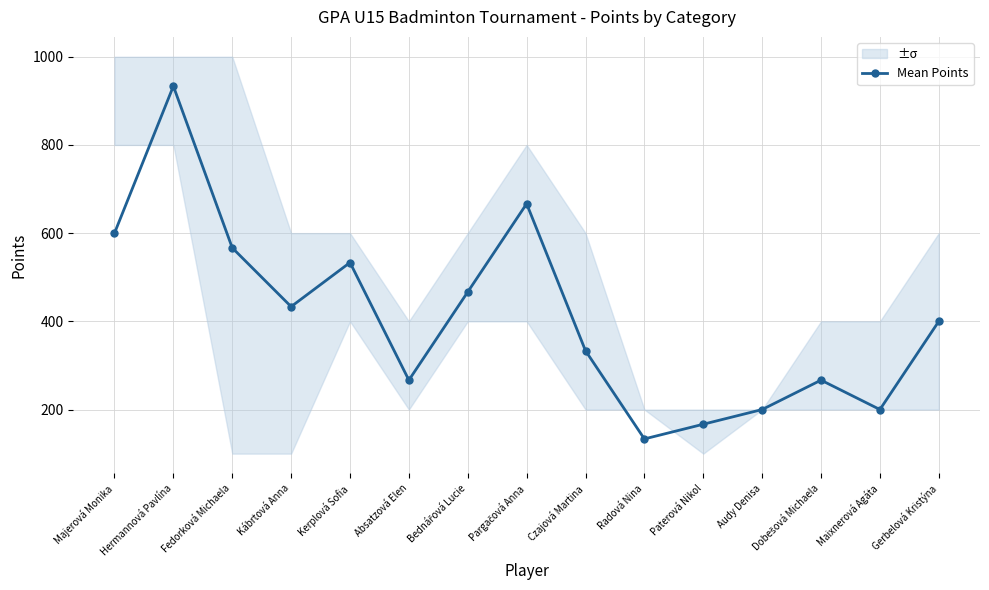

What position from the right is Paterová Nikol?

5